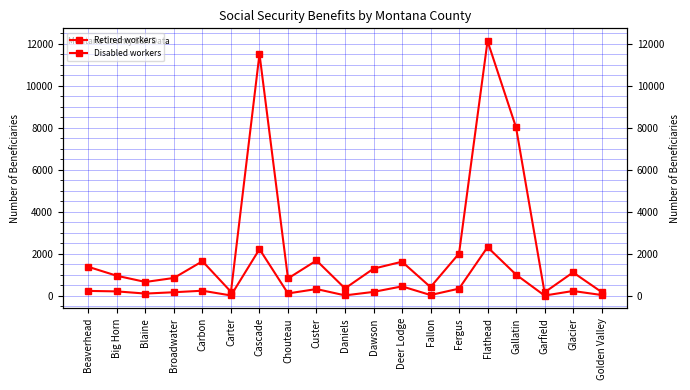

Is the value of Retired workers at Fergus greater than the value of Disabled workers at Dawson?

Yes